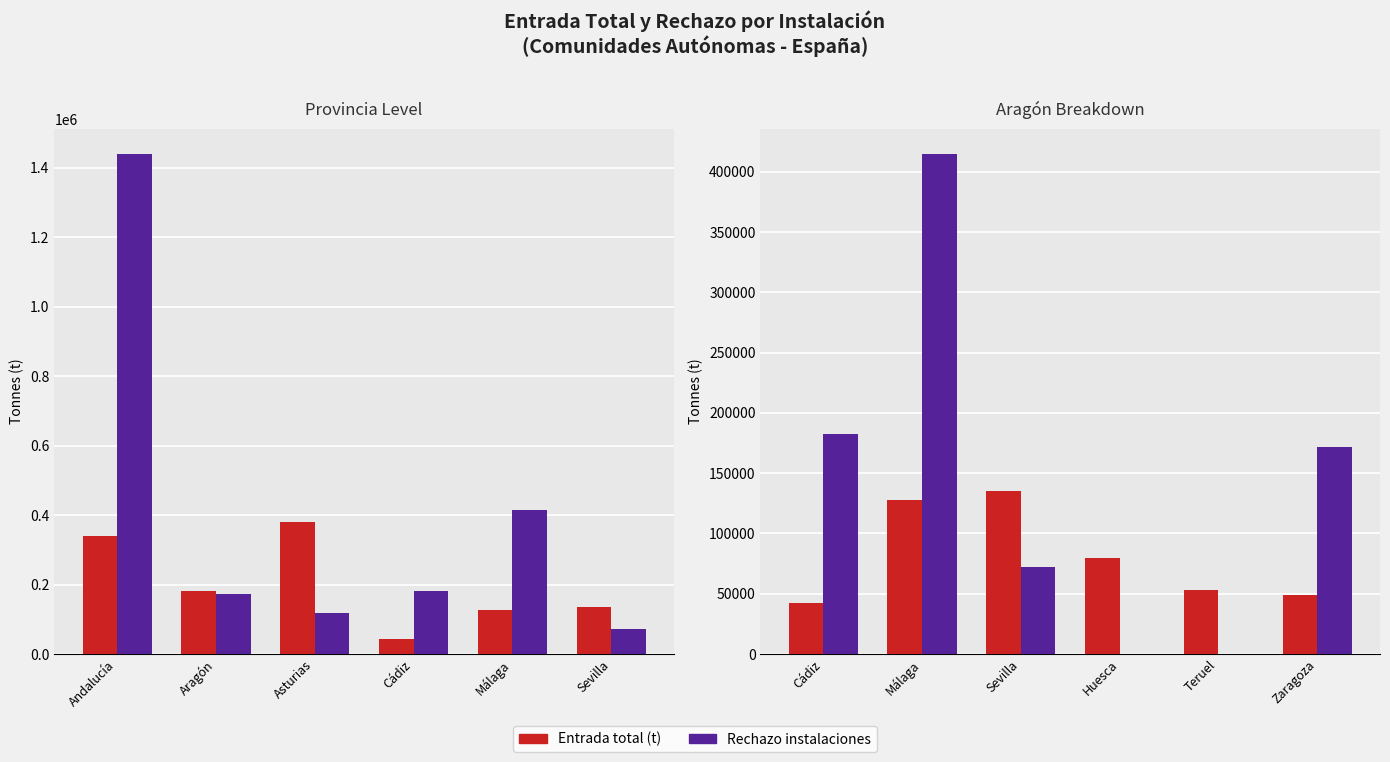

What are all the series names shown in the legend?

Entrada total (t), Rechazo instalaciones